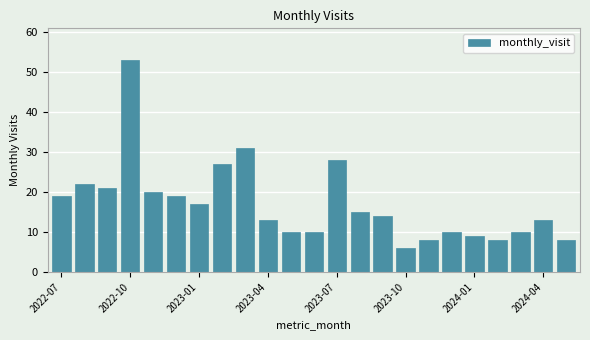

What is the sum of all values?

391